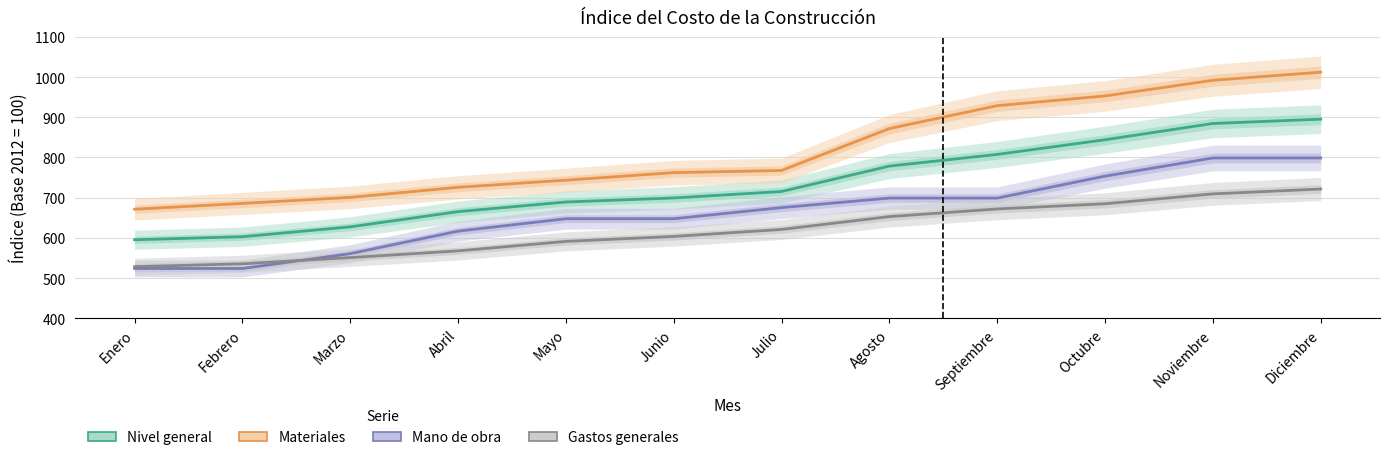

Is the value of Materiales at Julio greater than the value of Gastos generales at Octubre?

Yes